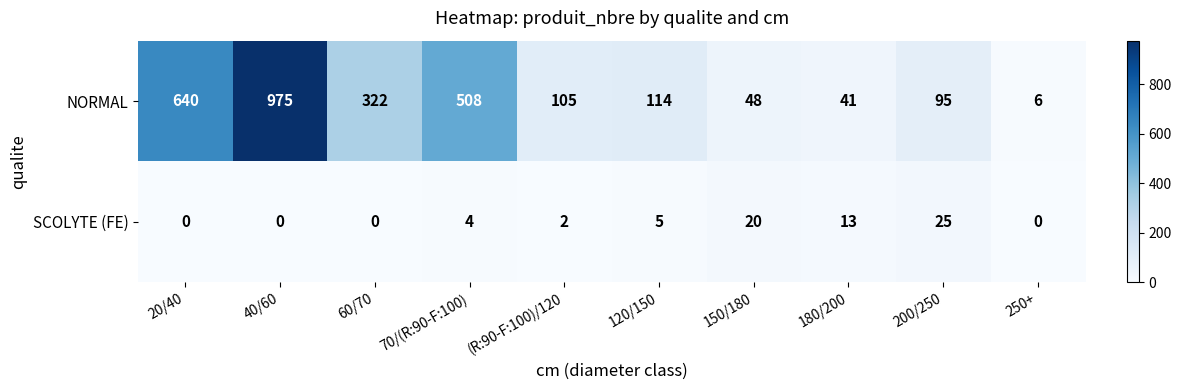

Reading left to right, what are all the values shown in this chart?

NORMAL: 640	975	322	508	105	114	48	41	95	6
SCOLYTE (FE): 0	0	0	4	2	5	20	13	25	0